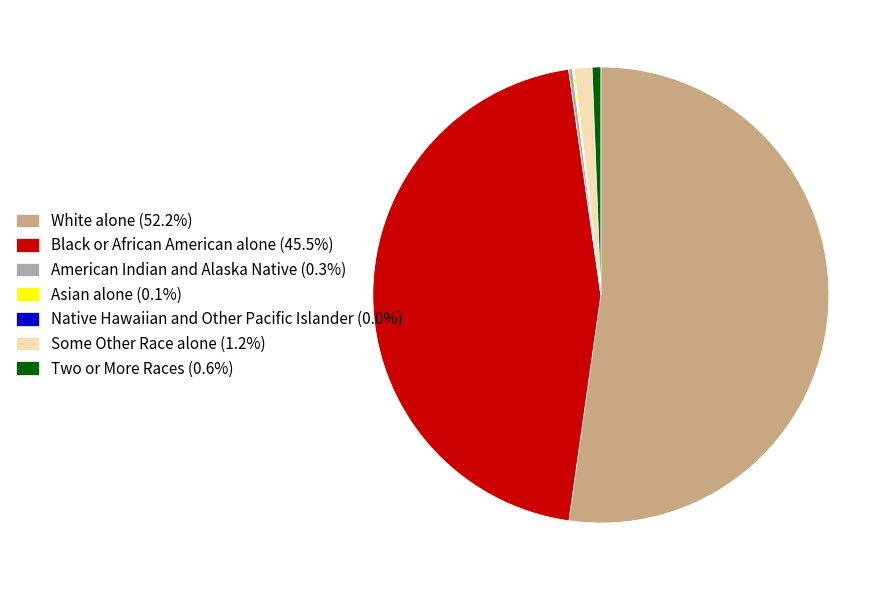

Is there any slice that represents more than half of the pie?

Yes